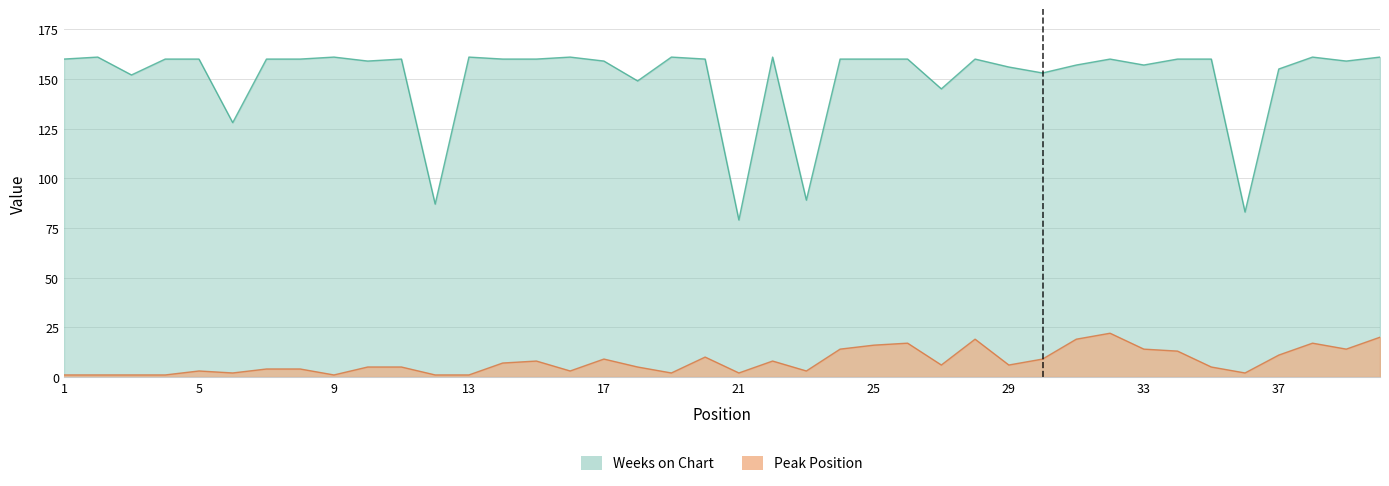

Read the Weeks on Chart value at 29, to the nearest 5.

155